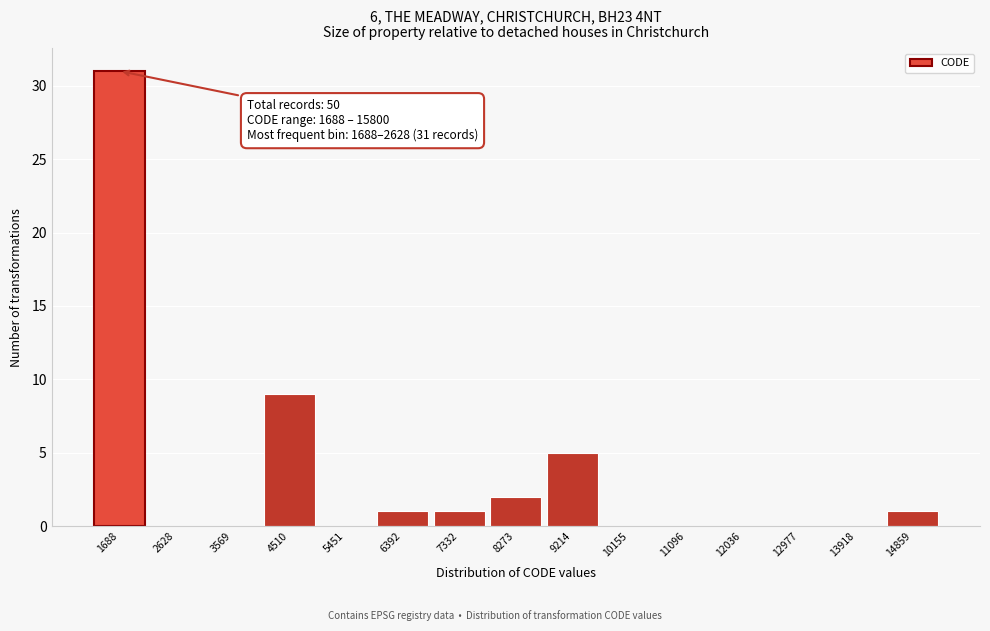

Reading left to right, extract all data points from this chart.

1688=31	2628=0	3569=0	4510=9	5451=0	6392=1	7332=1	8273=2	9214=5	10155=0	11096=0	12036=0	12977=0	13918=0	14859=1